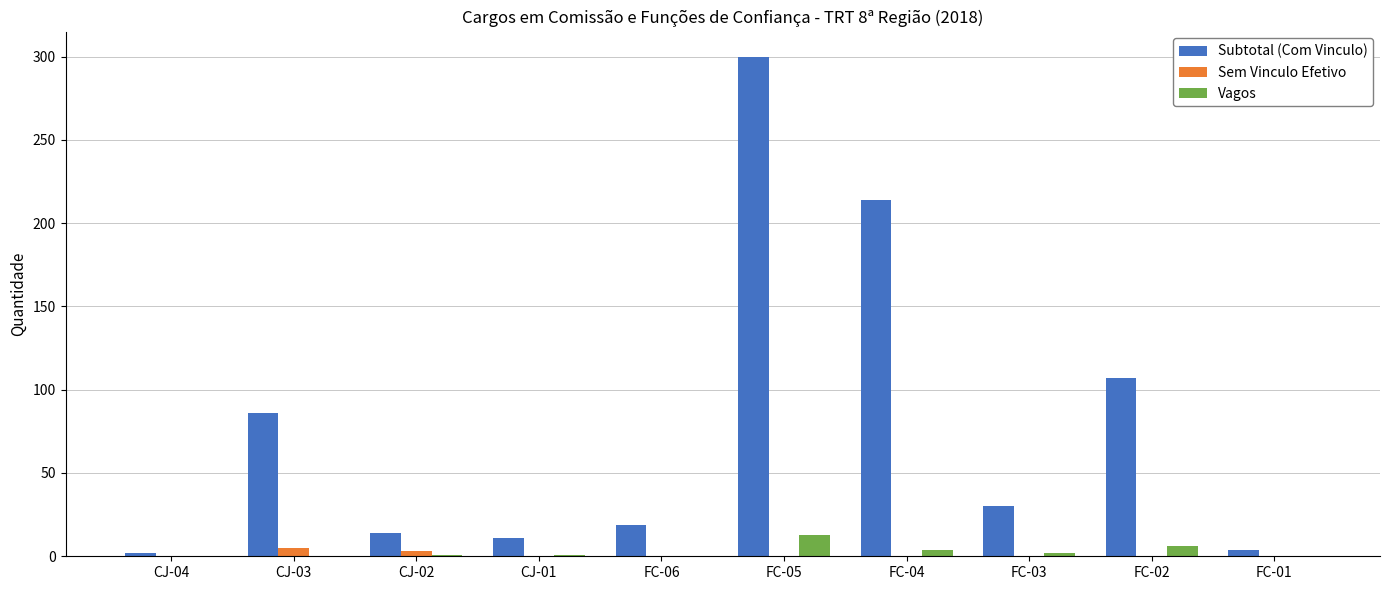

Count the Sem Vinculo Efetivo values in the range 0 to 1.

8